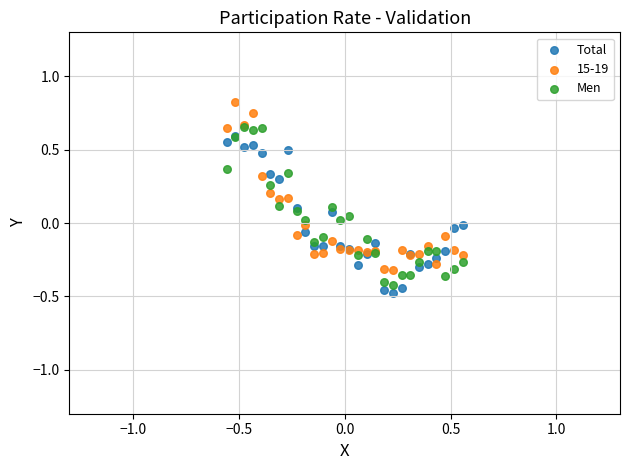

Which series reaches the maximum Y coordinate?

15-19